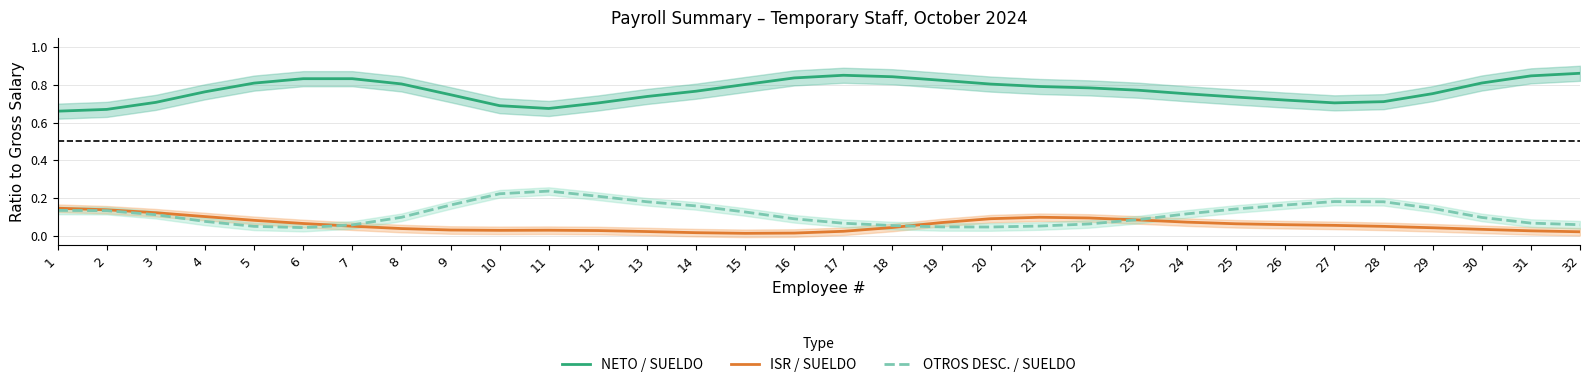

Which series has the widest spread of values?

NETO / SUELDO